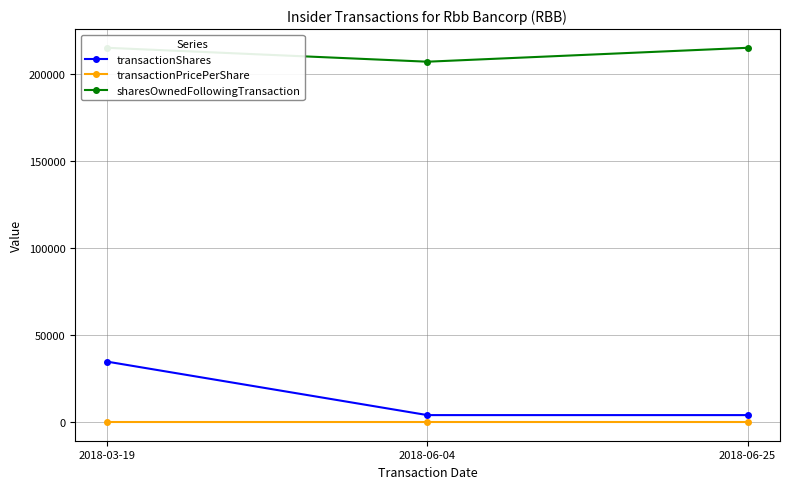

The sharesOwnedFollowingTransaction series shows 89448.9 at 2018-06-25. True or false?

False